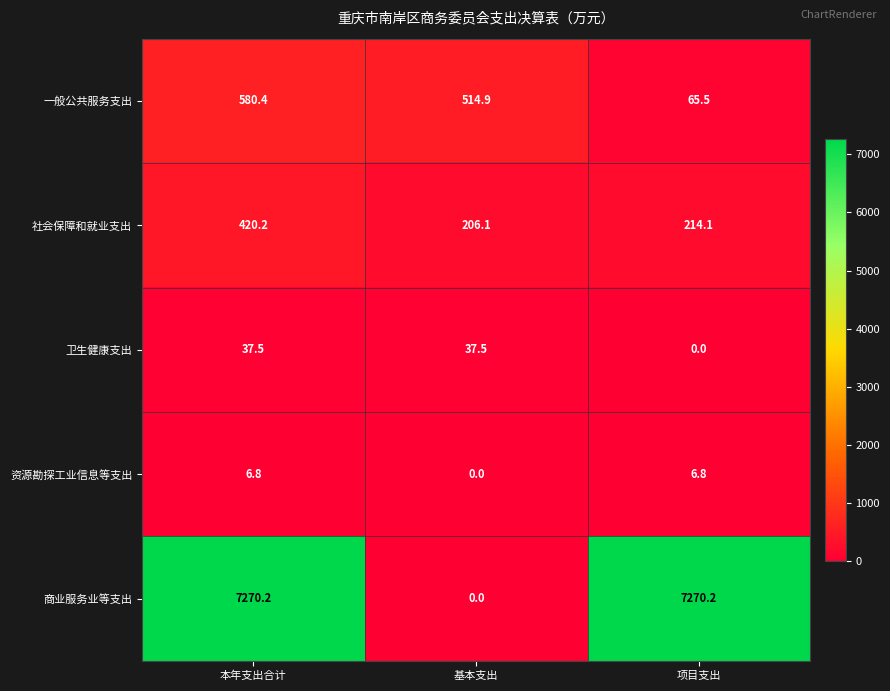

At which label is 商业服务业等支出 closest to 3635?

基本支出